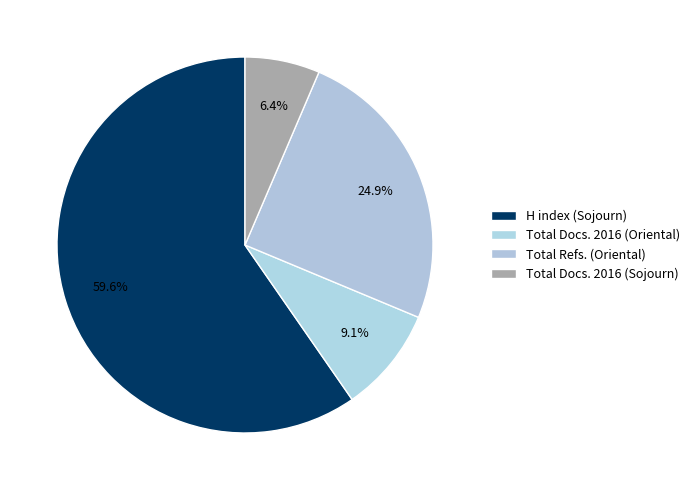

To the nearest percent, what is the average slice percentage?

25%